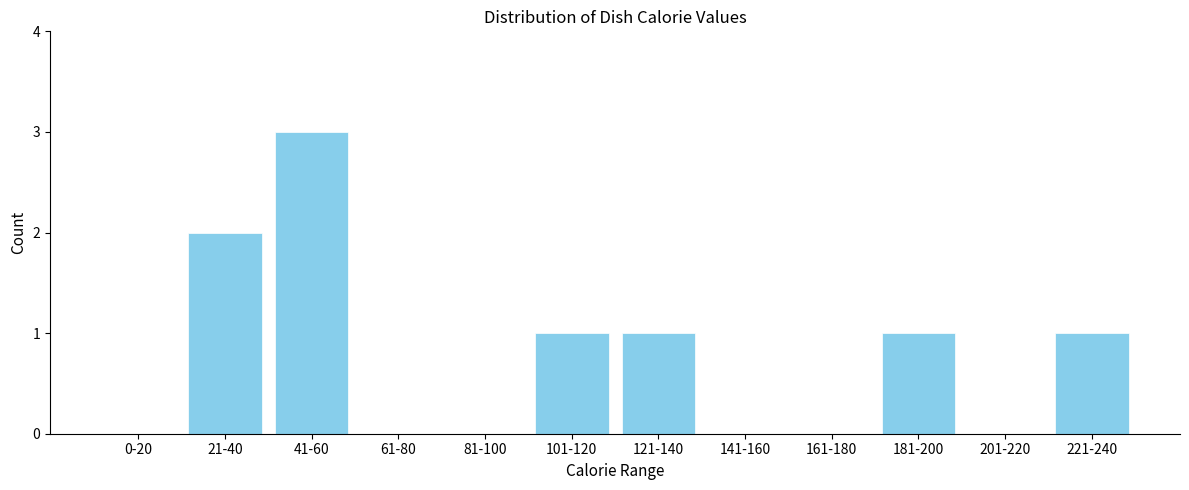

Reading left to right, transcribe all the data shown in this chart.

0-20=0	21-40=2	41-60=3	61-80=0	81-100=0	101-120=1	121-140=1	141-160=0	161-180=0	181-200=1	201-220=0	221-240=1